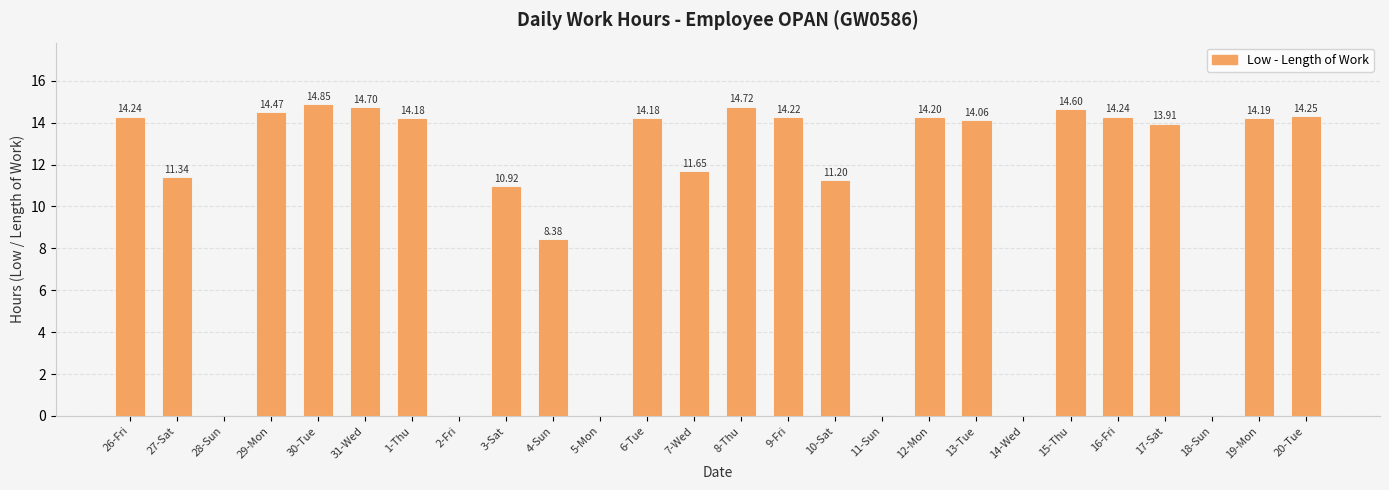

What is the change in value from 27-Sat to 11-Sun?

-11.3